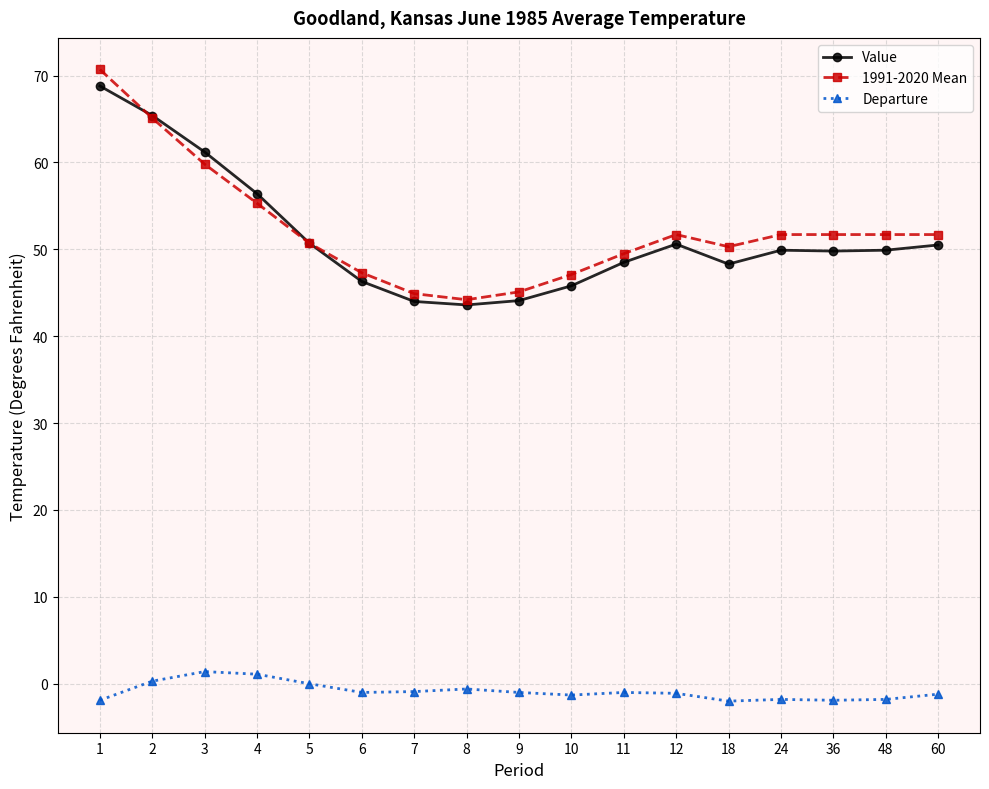

Rank the series at 18 from lowest to highest value.

Departure, Value, 1991-2020 Mean